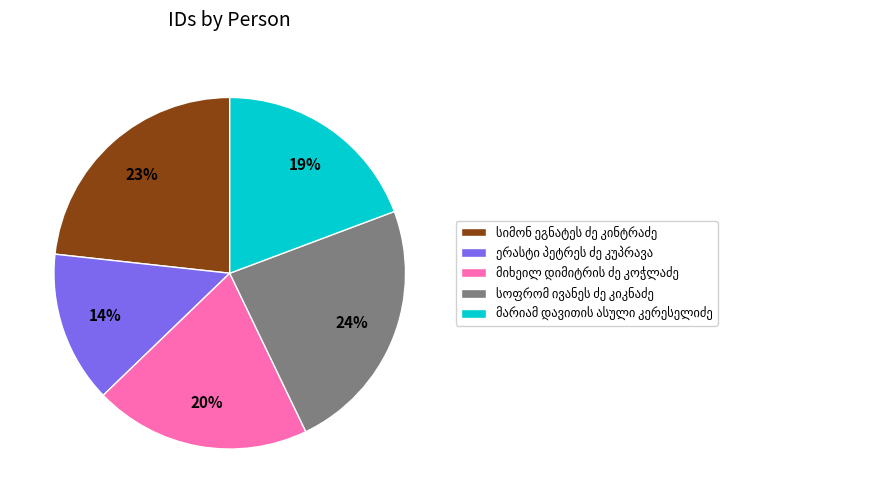

To the nearest percent, what is the difference between the largest and smallest slice percentages?

10%